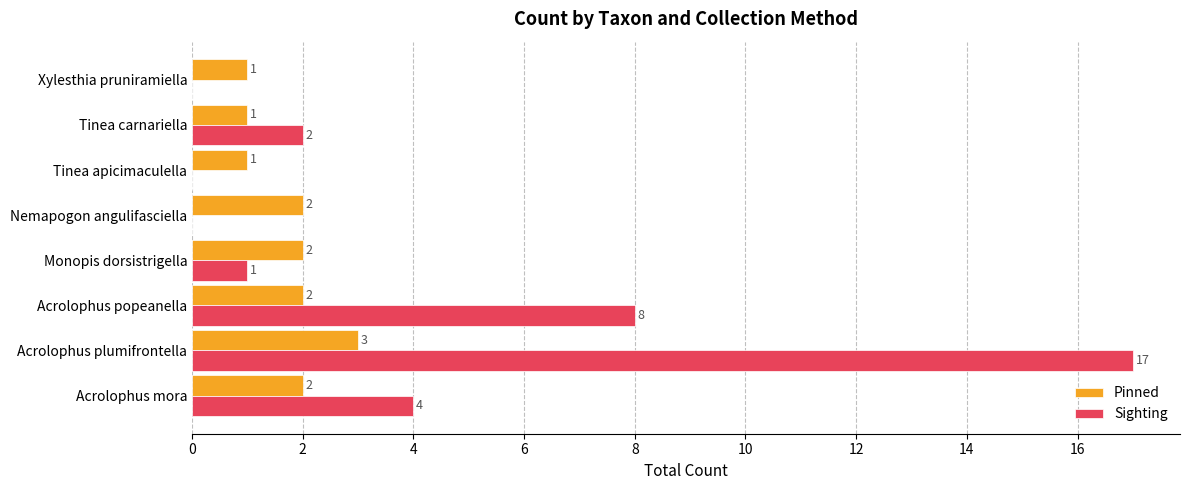

Which series changed the most between Acrolophus popeanella and Xylesthia pruniramiella?

Sighting